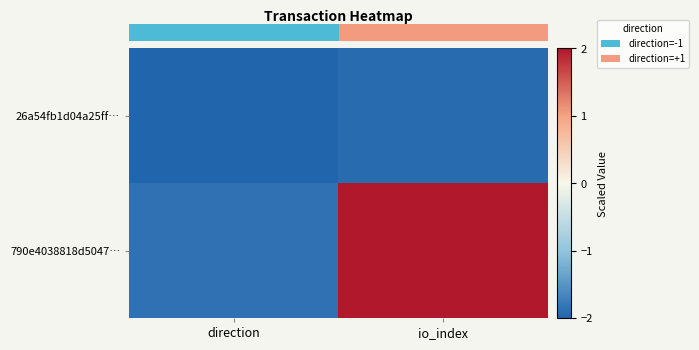

How many data points does each series have?

2